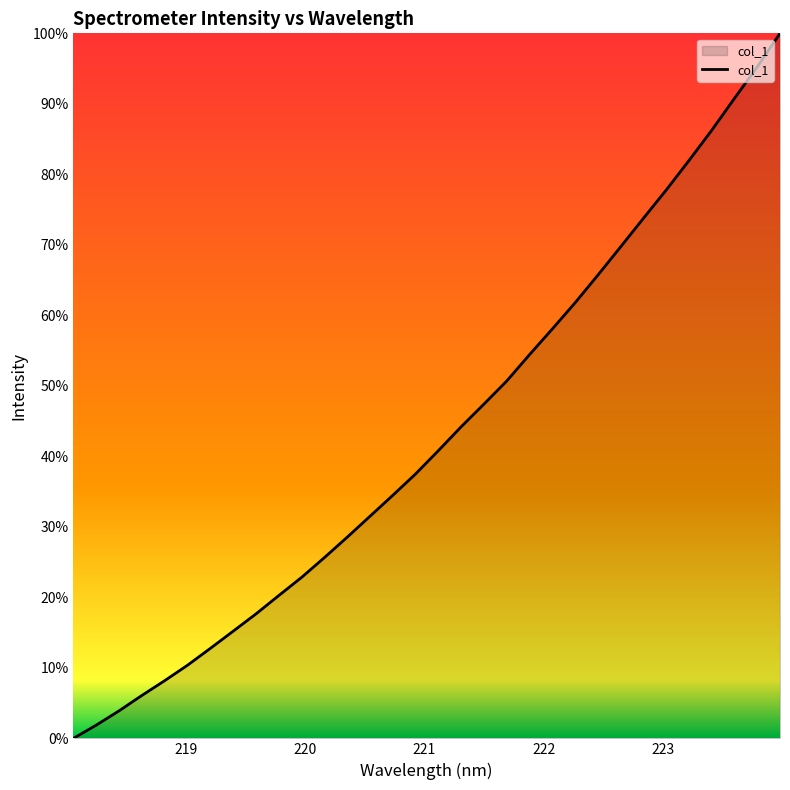

What is the greatest value displayed?

100.0